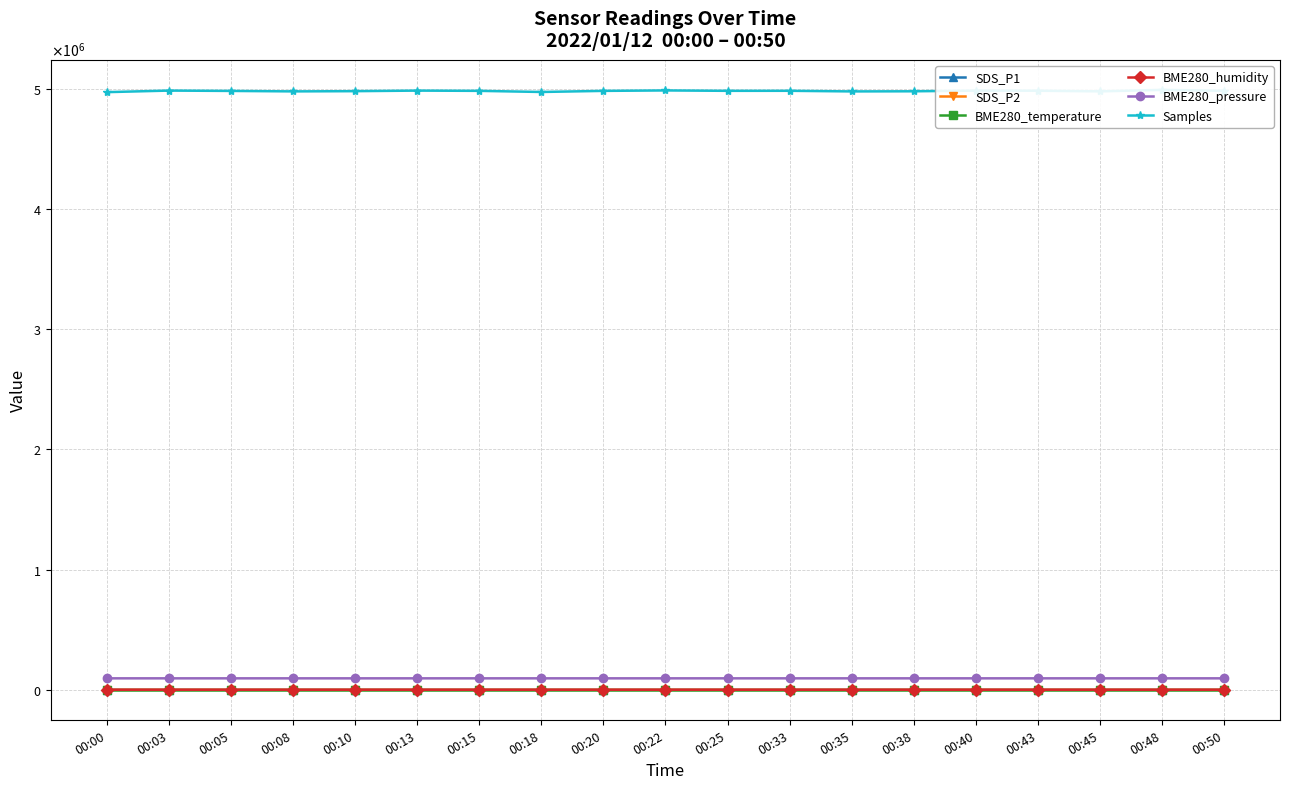

At how many categories does at least one series exceed 3001707?

19